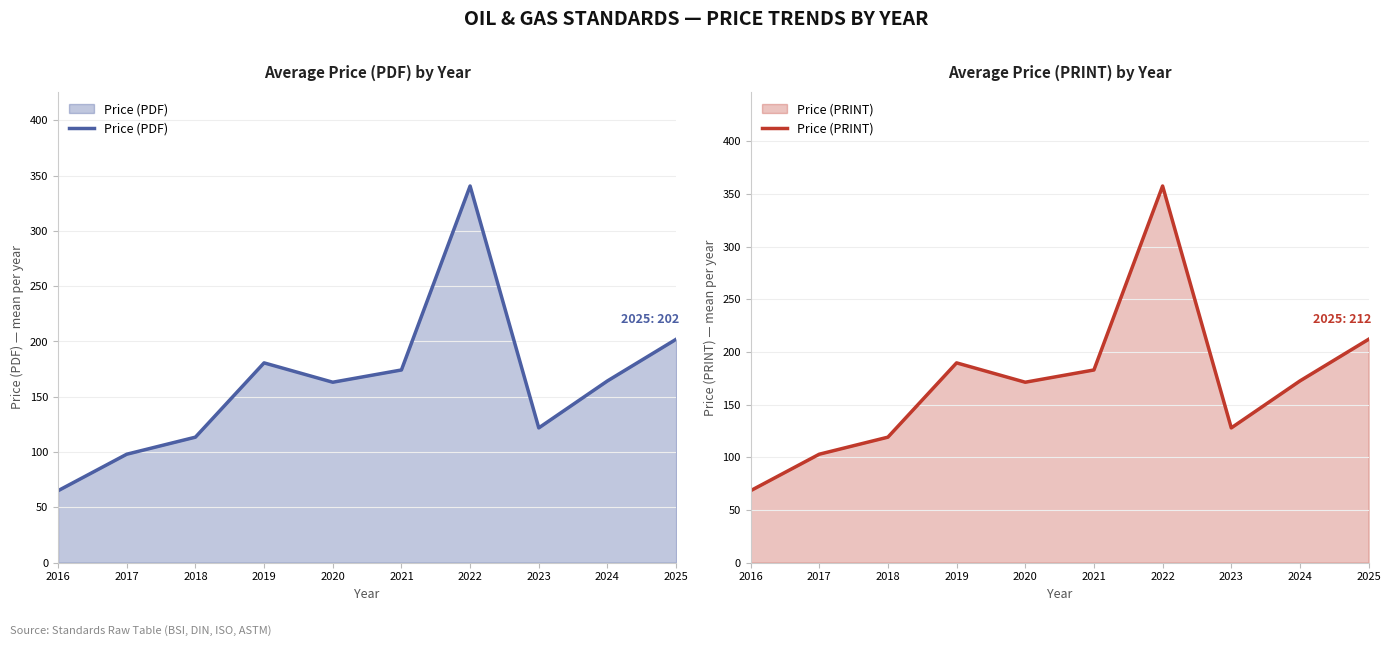

True or false: Price (PRINT) has more than 2 interior local peaks.

False